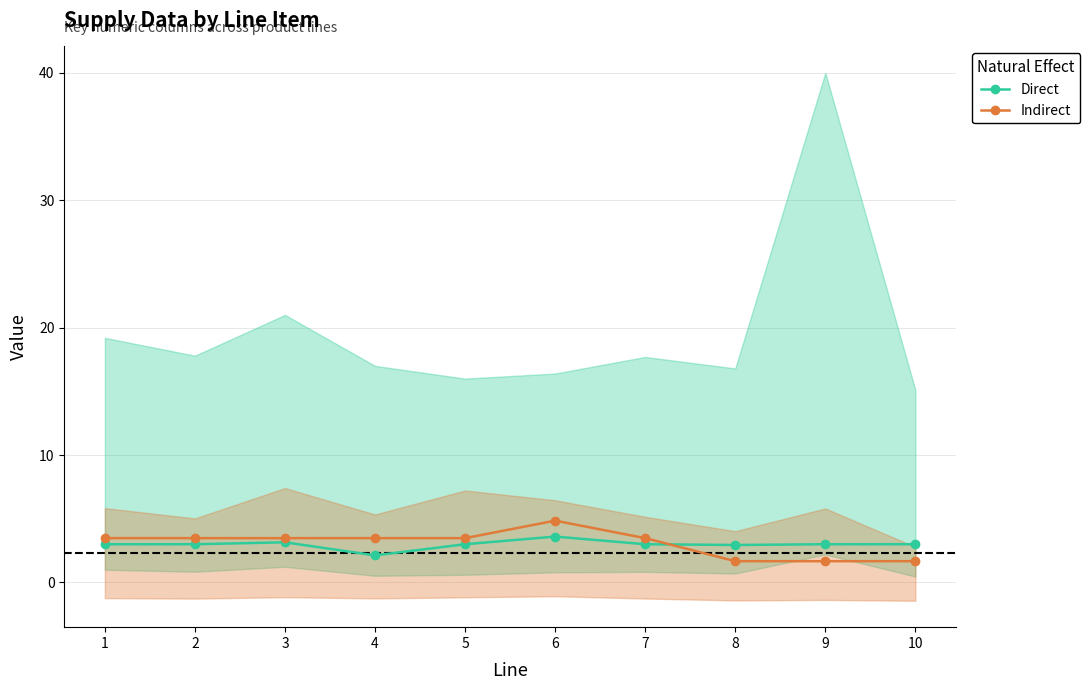

Where is the first local maximum for Indirect?

6